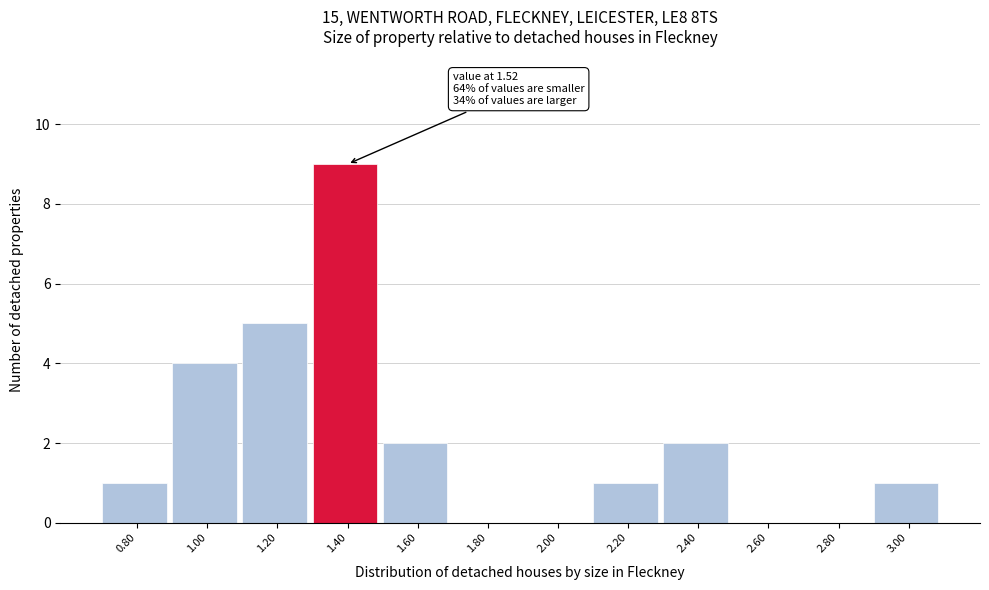

Reading left to right, list all the values displayed in this chart.

0.80=1	1.00=4	1.20=5	1.40=9	1.60=2	1.80=0	2.00=0	2.20=1	2.40=2	2.60=0	2.80=0	3.00=1